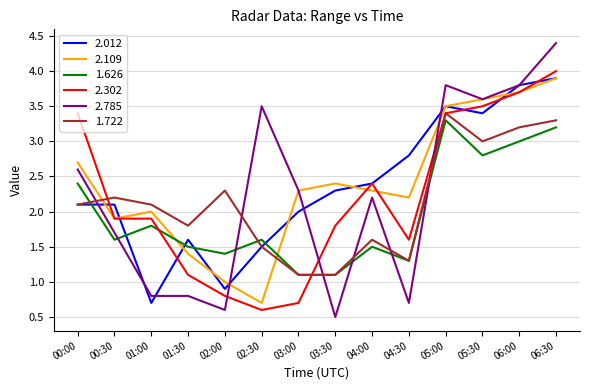

What position from the right is 05:00?

4